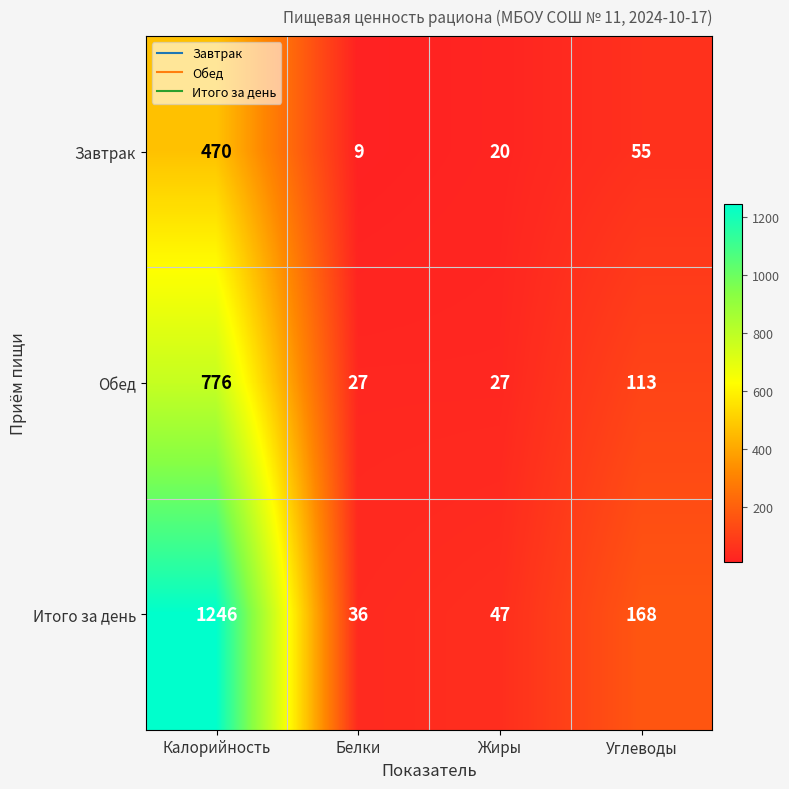

At which label is Итого за день closest to 641?

Углеводы